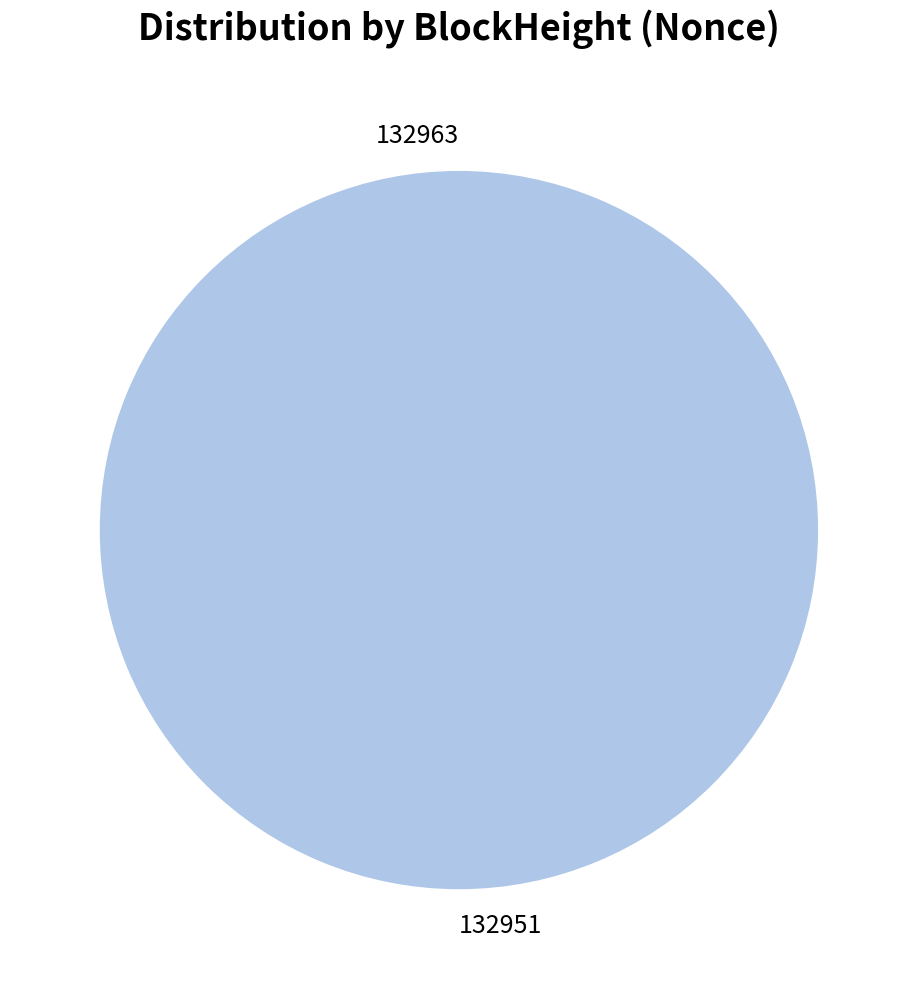

Is there a majority slice in this chart?

Yes